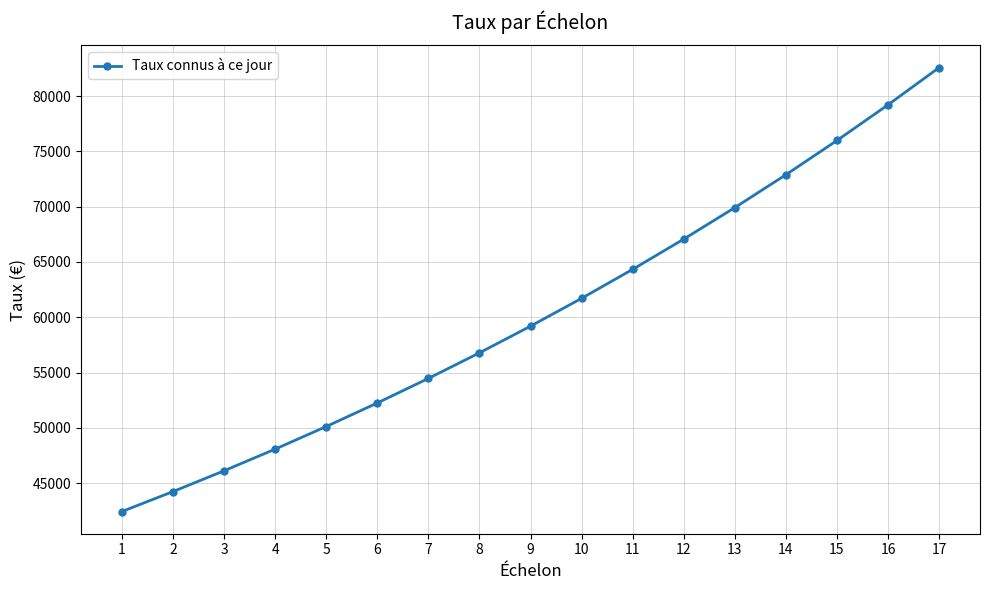

What is the sum of the values at 8 and 15?

132772